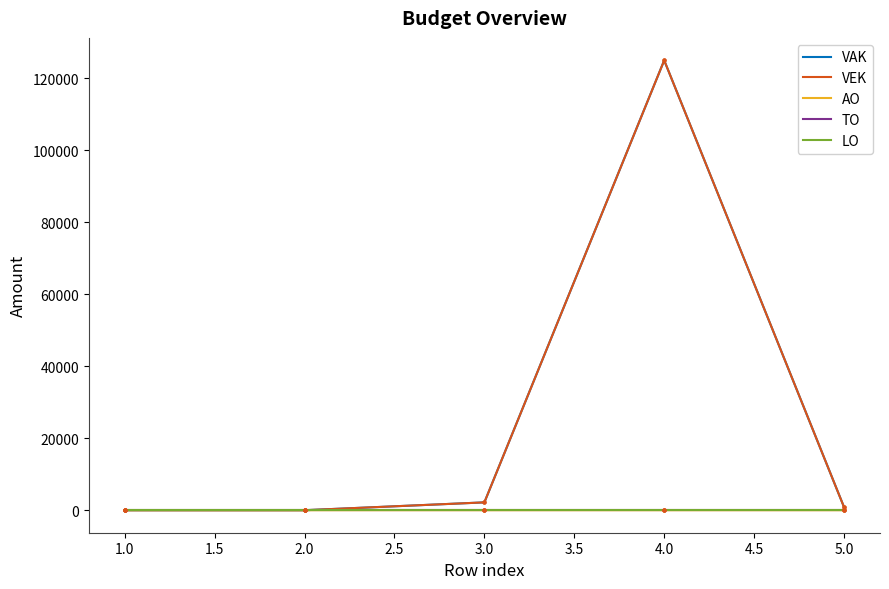

Is this an area chart (filled region under the line)?

No